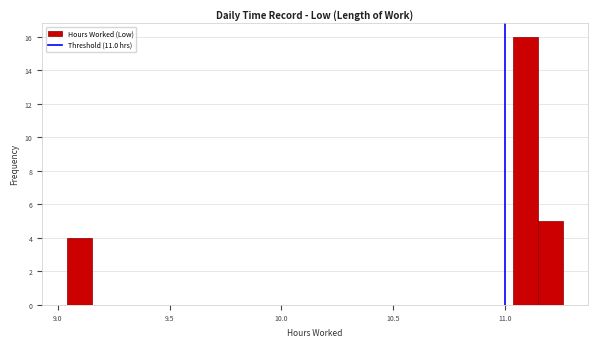

Around what value on the x-axis is the tallest bar? Give the approximate position of its centre, as read against the axis.

11.10